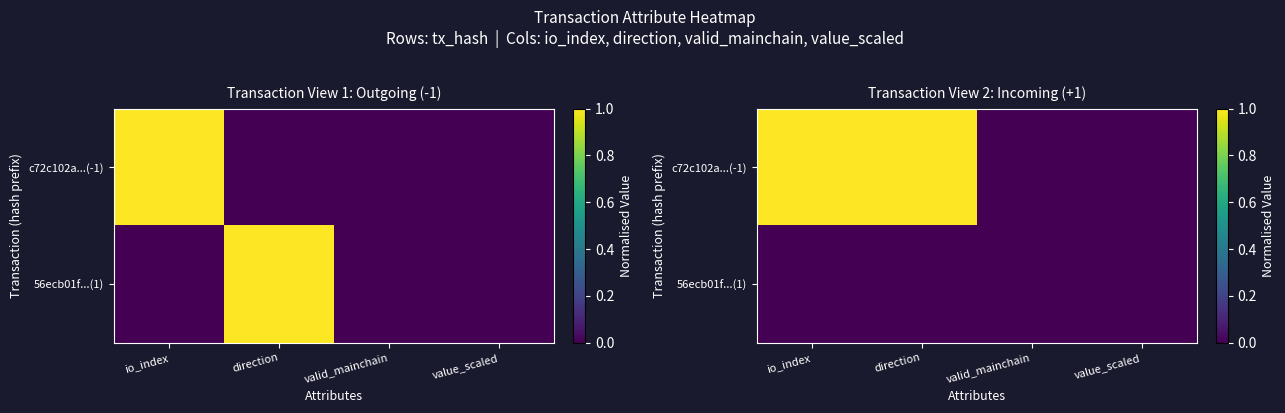

What is the difference between the highest and lowest values at direction?

1